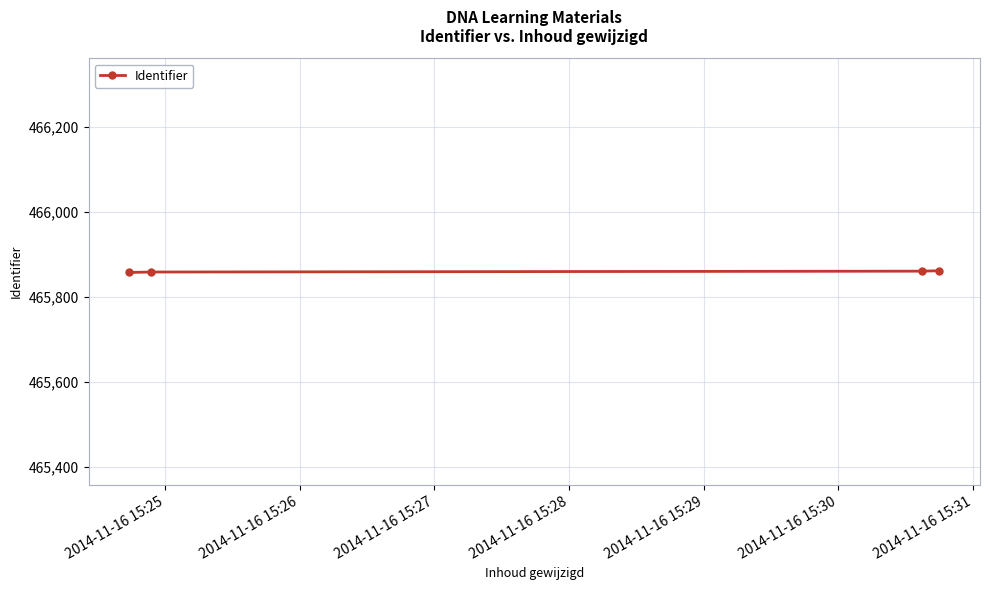

What is the average value?

465860